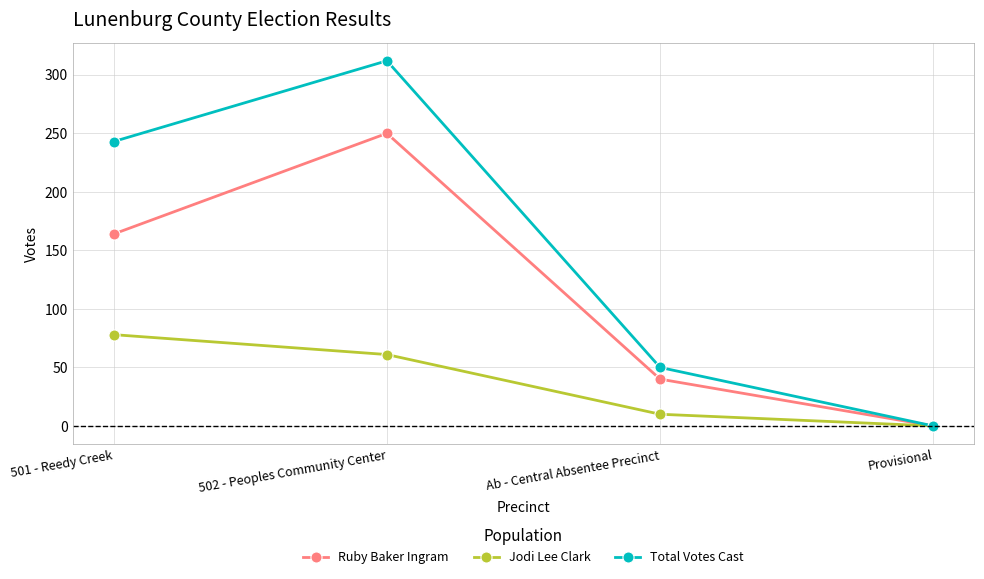

Rank the series at 501 - Reedy Creek from highest to lowest value.

Total Votes Cast, Ruby Baker Ingram, Jodi Lee Clark